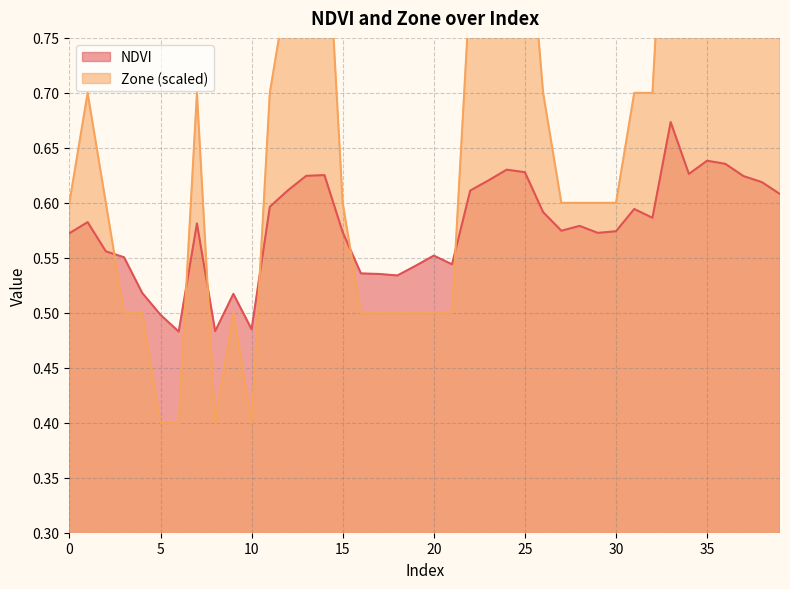

Reading left to right, extract all data points from this chart.

NDVI: 0.6	0.6	0.6	0.6	0.5	0.5	0.5	0.6	0.5	0.5	0.5	0.6	0.6	0.6	0.6	0.6	0.5	0.5	0.5	0.5	0.6	0.5	0.6	0.6	0.6	0.6	0.6	0.6	0.6	0.6	0.6	0.6	0.6	0.7	0.6	0.6	0.6	0.6	0.6	0.6
Zone: 0.6	0.7	0.6	0.5	0.5	0.4	0.4	0.7	0.4	0.5	0.4	0.7	0.8	0.9	0.9	0.6	0.5	0.5	0.5	0.5	0.5	0.5	0.8	0.8	0.9	0.9	0.7	0.6	0.6	0.6	0.6	0.7	0.7	1.0	0.9	0.9	0.9	0.9	0.8	0.8